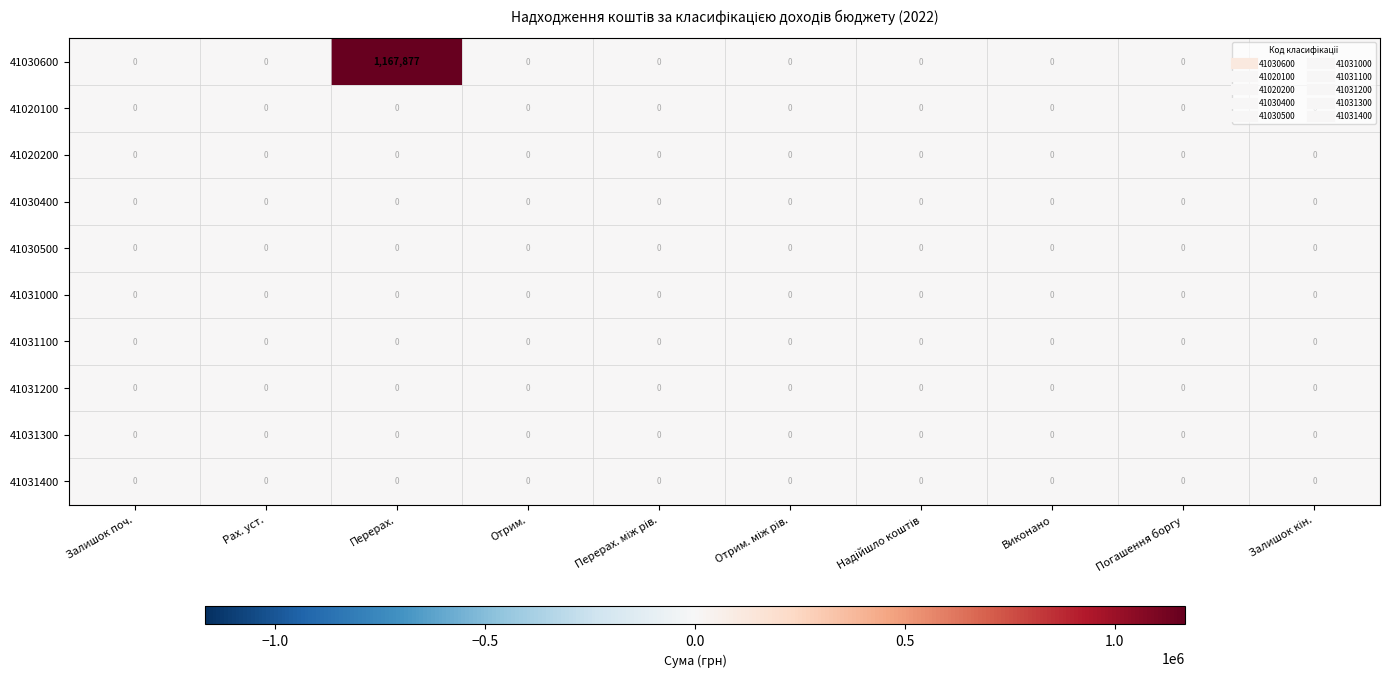

Which series has the widest spread of values?

41030600